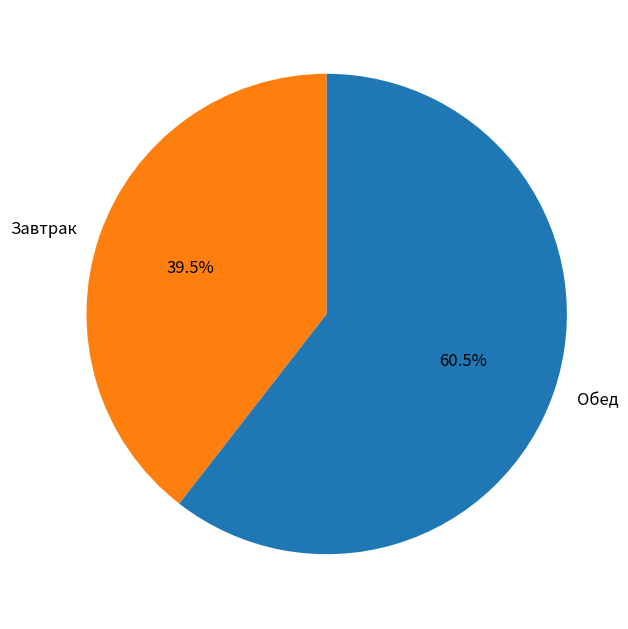

Rank the categories by value from highest to lowest.

Обед, Завтрак